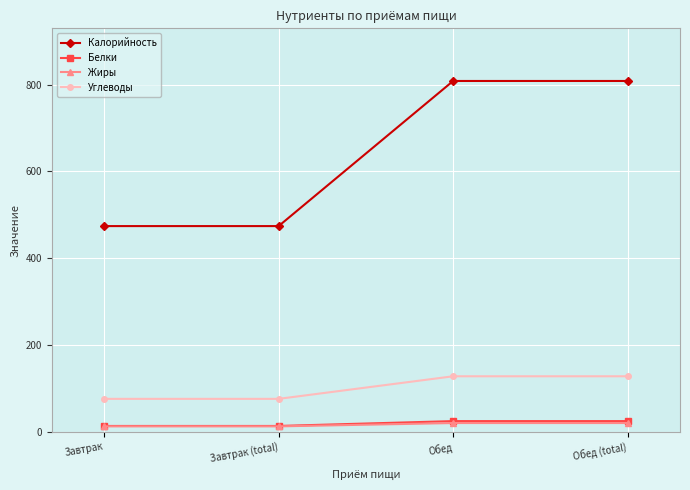

True or false: Калорийность has more than 1 points higher than both neighbors.

False